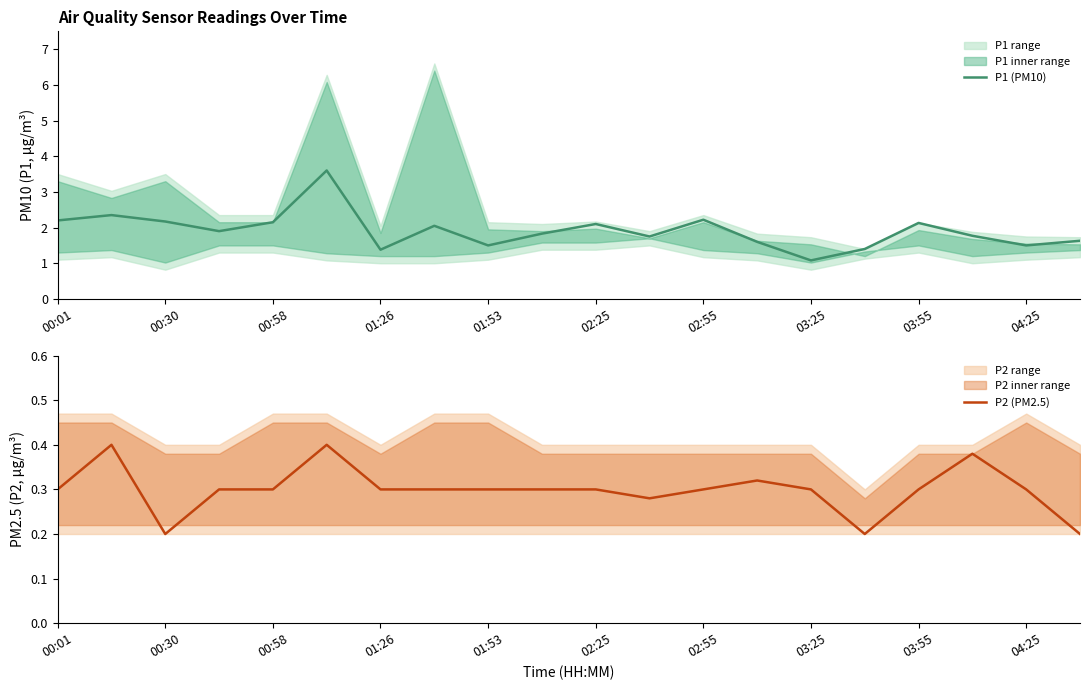

What is the minimum value for P1 (PM10)?

1.1